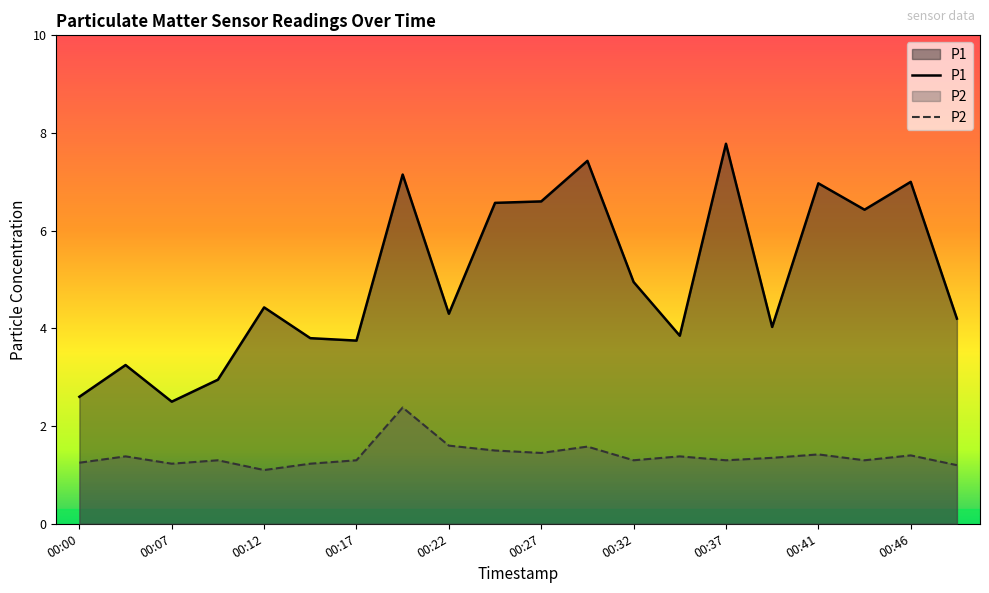

List the labels in order of P2 value, largest first.

00:19, 00:22, 00:29, 00:24, 00:27, 00:41, 00:46, 00:05, 00:34, 00:39, 00:10, 00:17, 00:32, 00:37, 00:44, 00:00, 00:07, 00:14, 00:49, 00:12